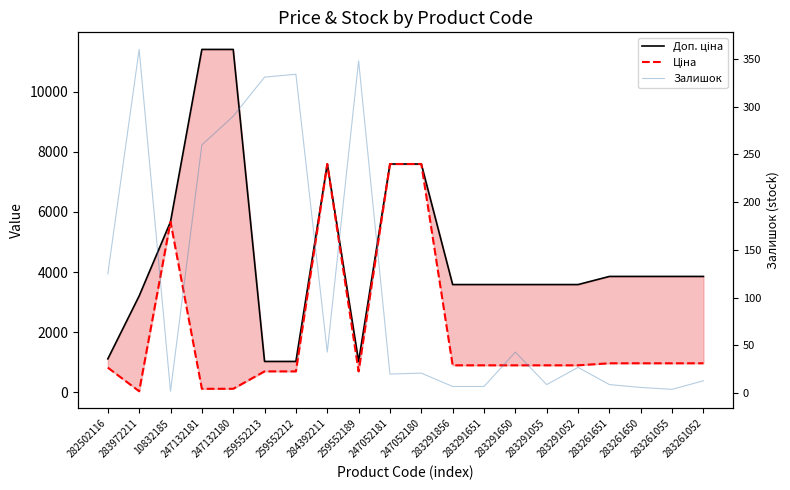

Is this an area chart (filled region under the line)?

No